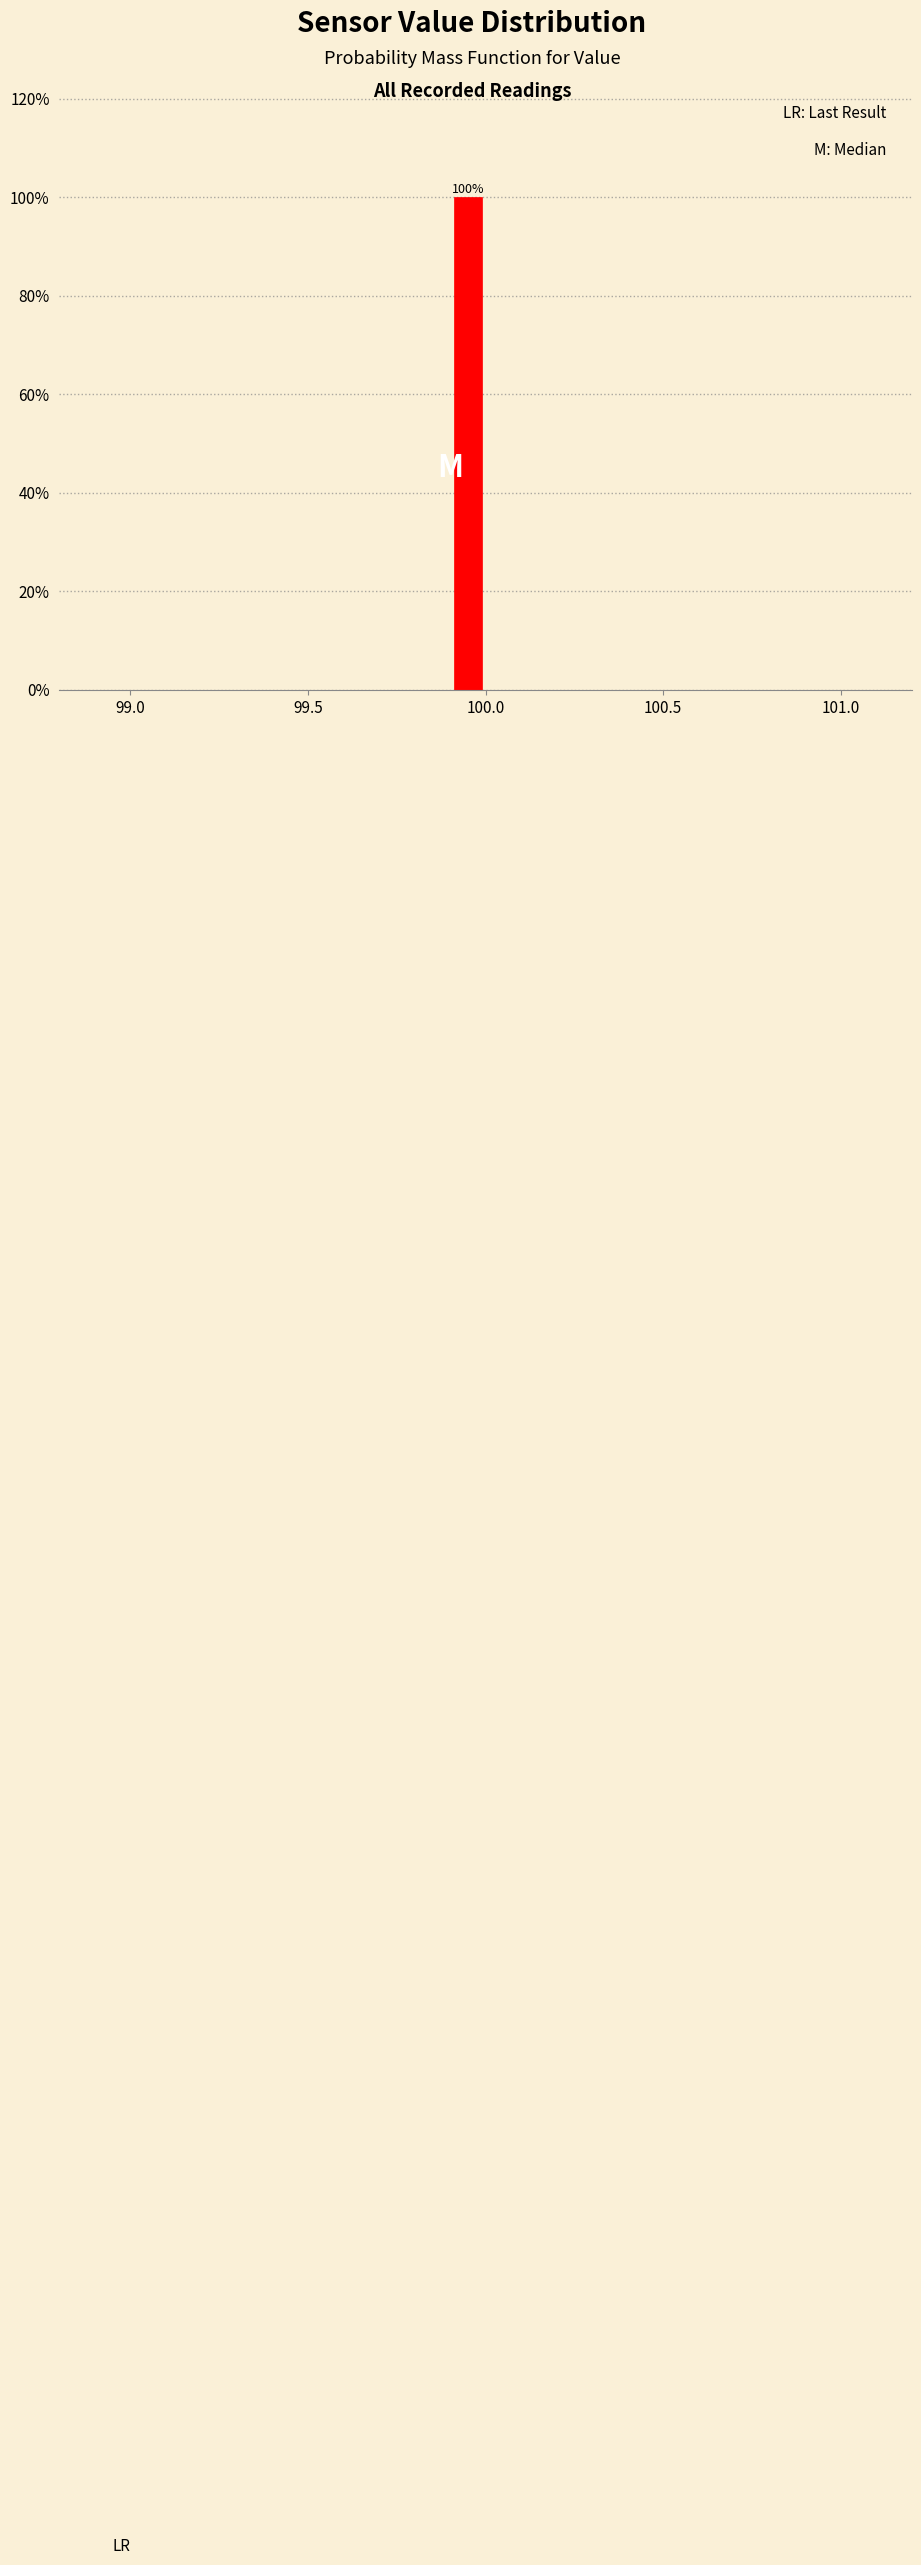

Read against the x-axis, roughly where is the centre of the tallest bar?

99.95